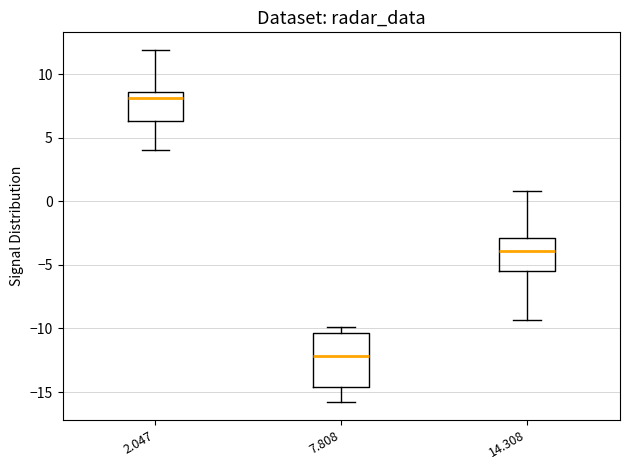

Which box has the lowest median line?

7.808